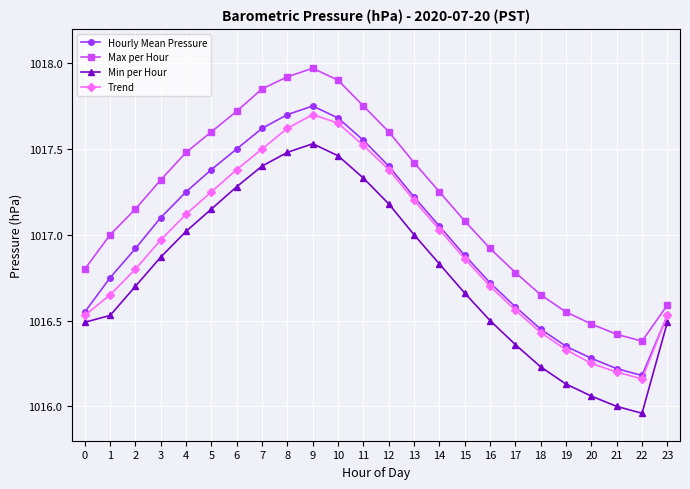

The value of Min per Hour at 8 is 1017.5. True or false?

True